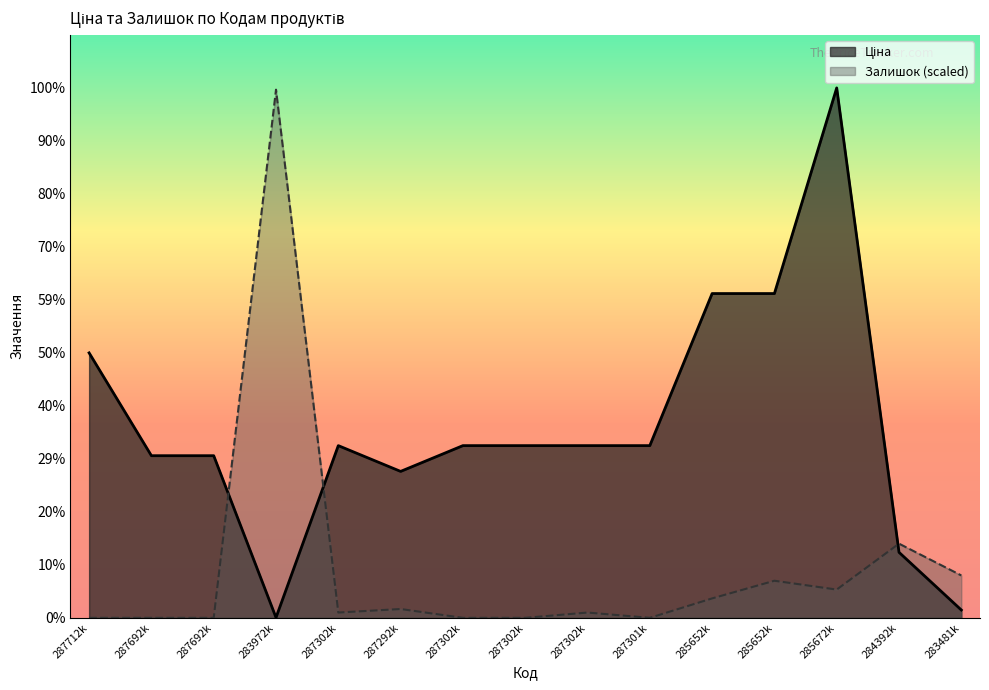

At which category is the sum across all series the highest?

285672k